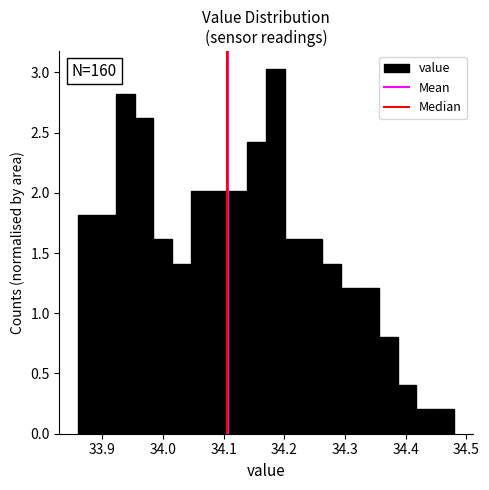

Read against the x-axis, roughly where is the centre of the tallest bar?

34.19